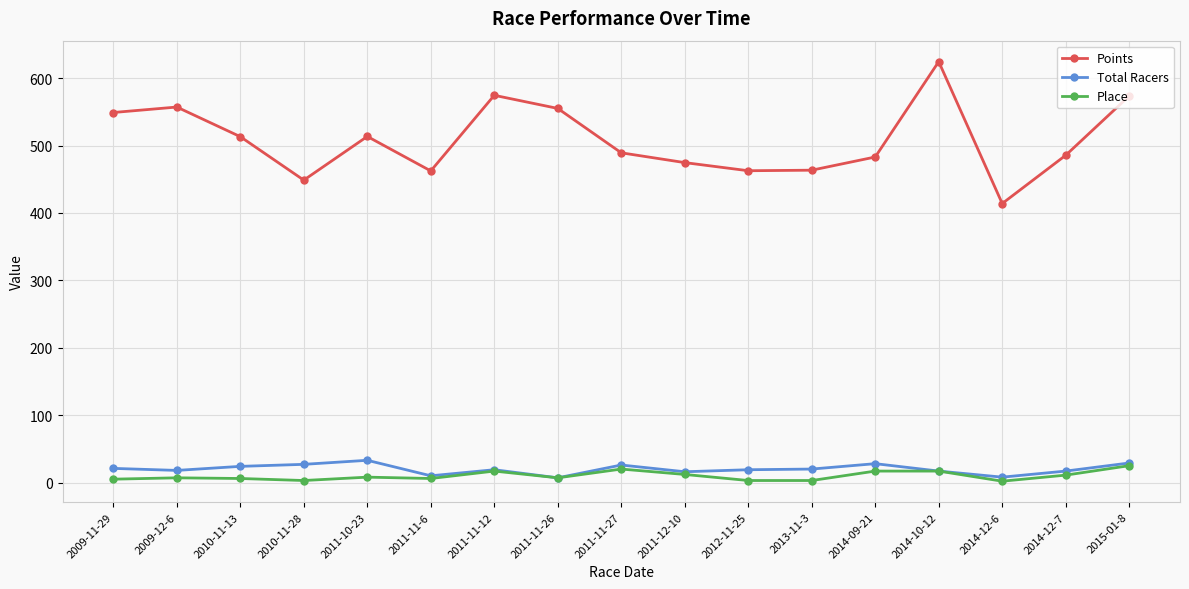

True or false: Place has a value of 3.0 at 2012-11-25.

True